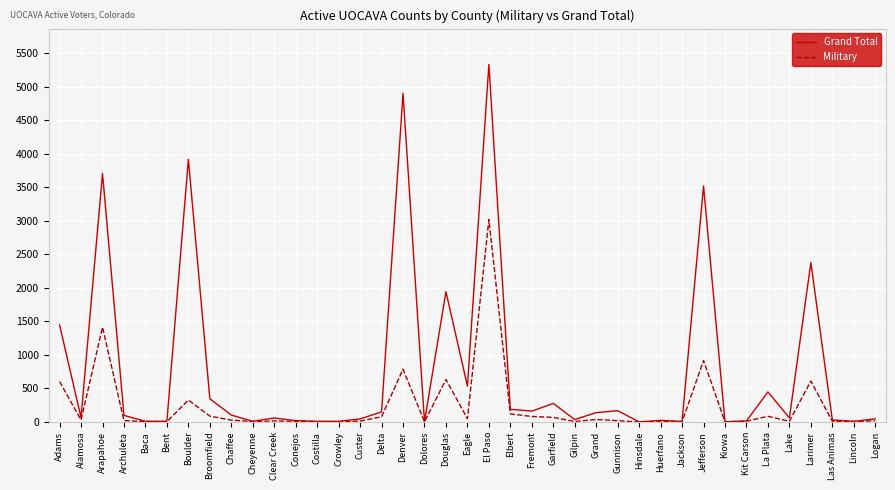

What is the sum of all Grand Total values?

30263